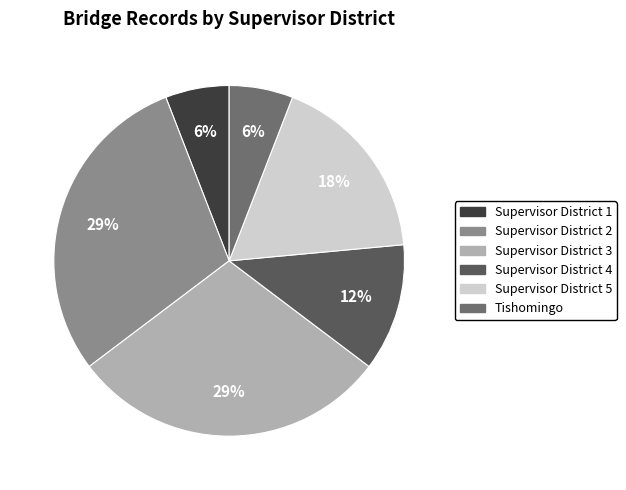

Does Supervisor District 3 represent more than half of the total?

No